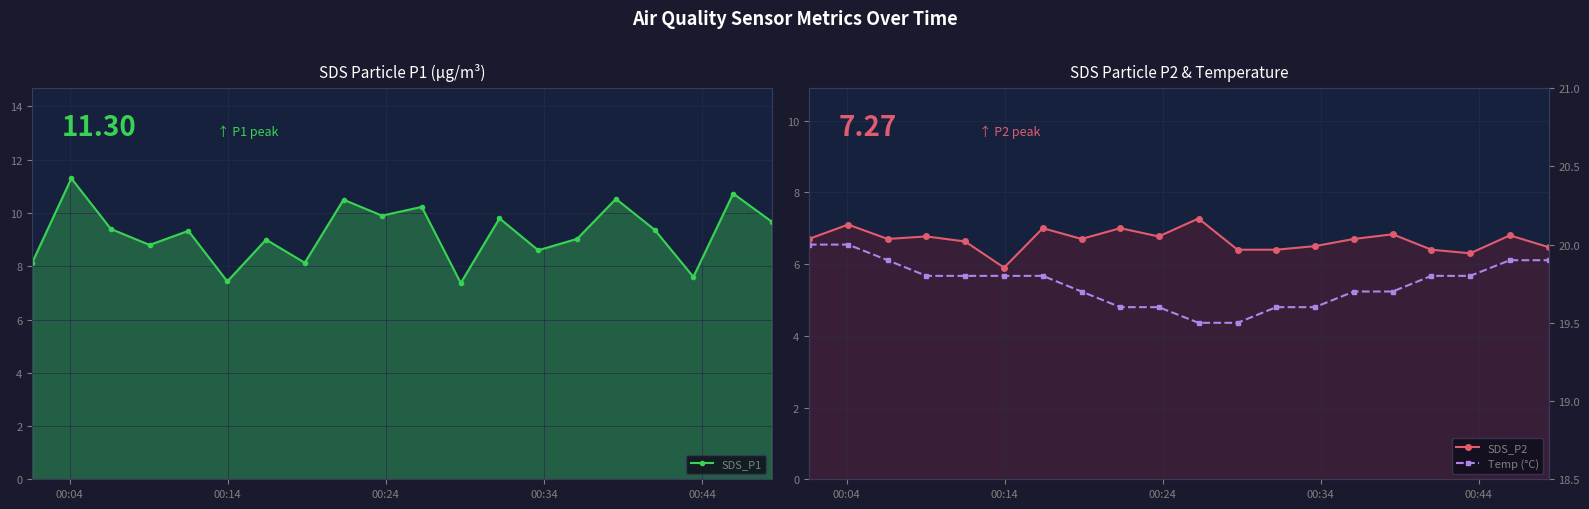

What is the difference between the second highest and second lowest values in the SDS_P2 series?

0.8